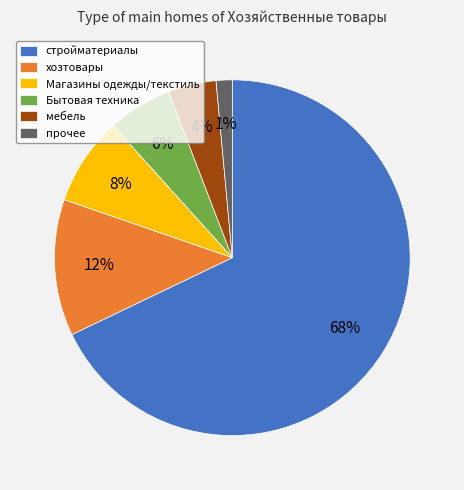

Rank the categories by value from lowest to highest.

прочее, мебель, Бытовая техника, Магазины одежды/текстиль, хозтовары, стройматериалы